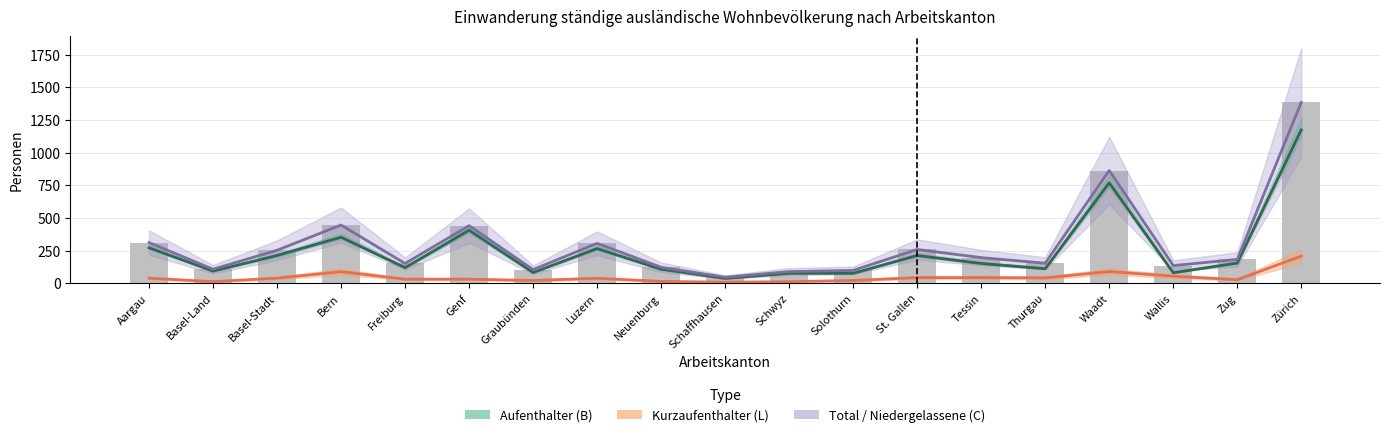

Does the chart contain any negative values?

No